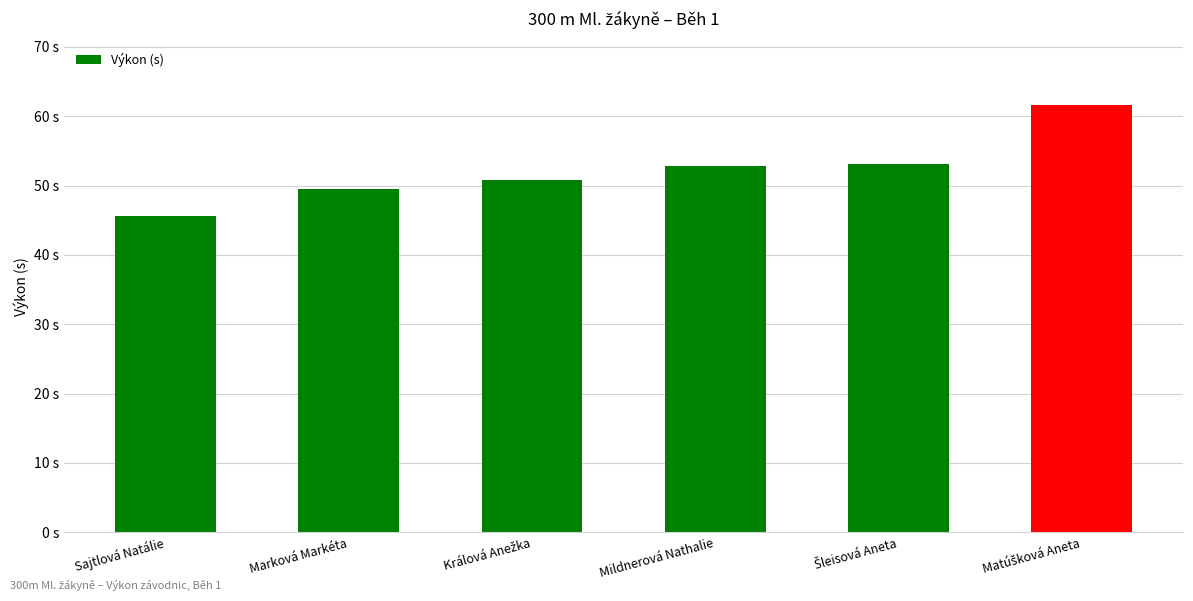

What position from the left is Matúšková Aneta?

6